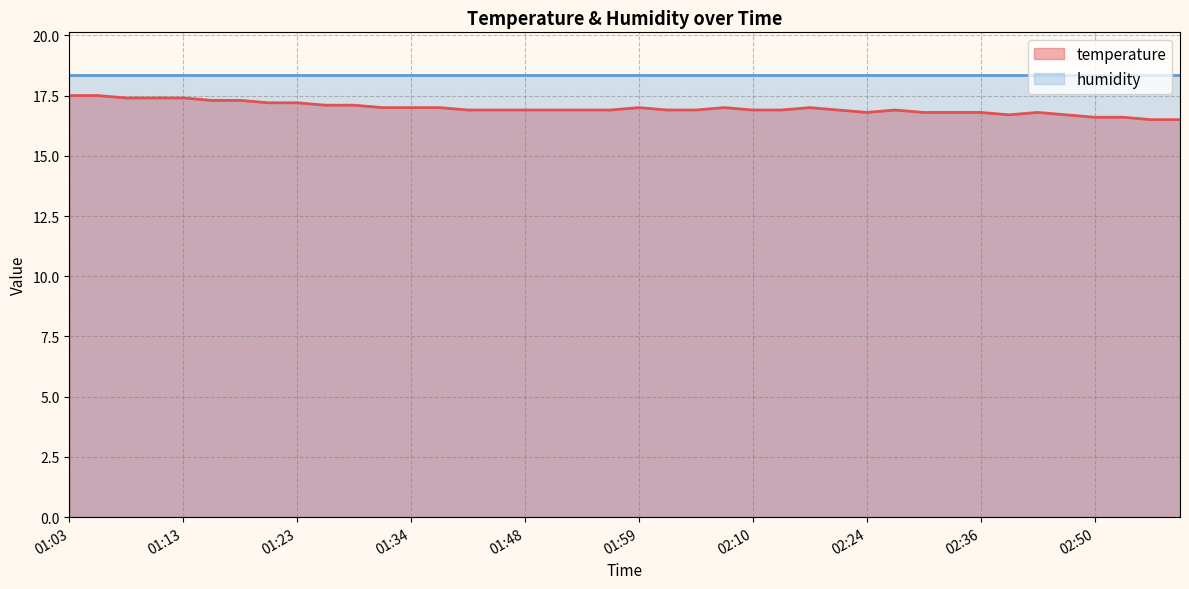

Count the number of categories in the chart.

40